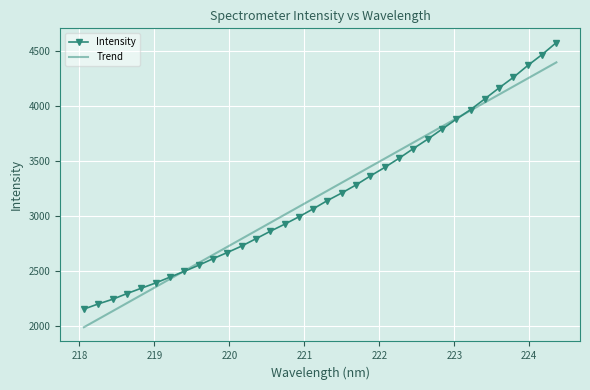

What is the minimum value for Trend?

1989.3